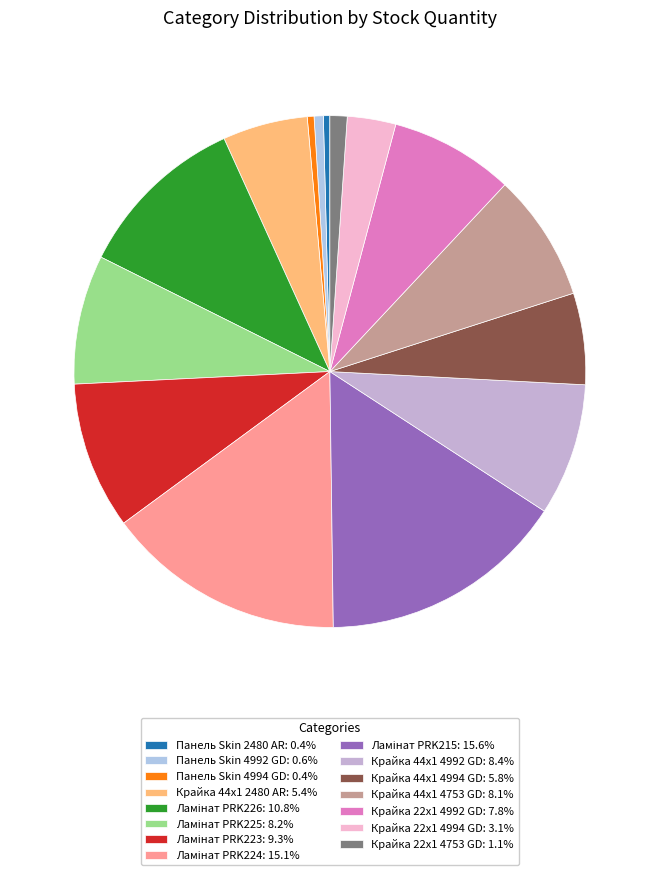

Rank the categories by value from highest to lowest.

Ламінат PRK215, Ламінат PRK224, Ламінат PRK226, Ламінат PRK223, Крайка 44x1 4992 GD, Ламінат PRK225, Крайка 44x1 4753 GD, Крайка 22x1 4992 GD, Крайка 44x1 4994 GD, Крайка 44x1 2480 AR, Крайка 22x1 4994 GD, Крайка 22x1 4753 GD, Панель Skin 4992 GD, Панель Skin 4994 GD, Панель Skin 2480 AR